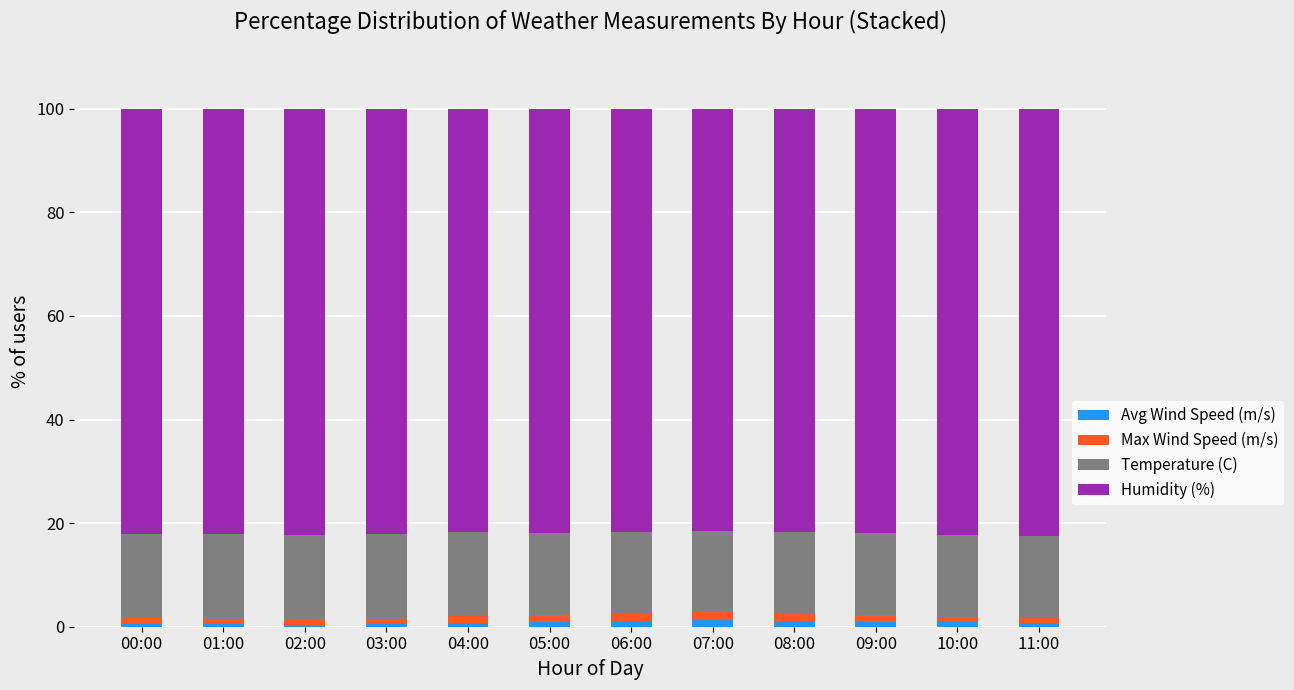

True or false: Avg Wind Speed (m/s) has a value of 0.7 at 04:00.

True